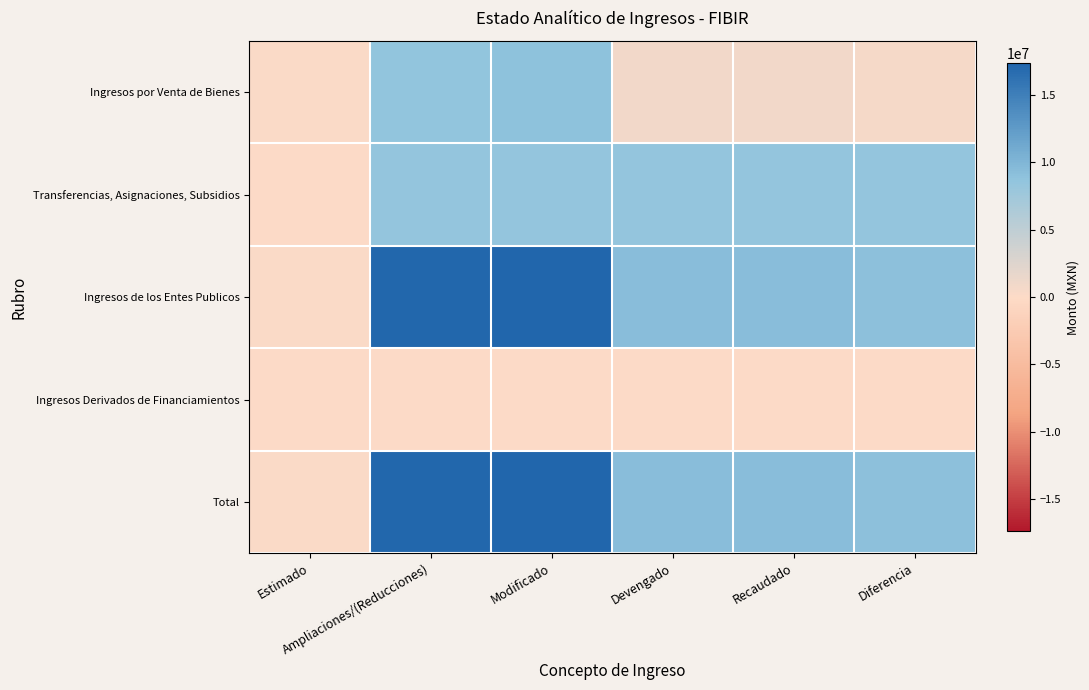

Reading right to left, extract all data points from this chart.

Ingresos por Venta de Bienes: Diferencia=623607.7	Recaudado=873607.7	Devengado=873607.7	Modificado=8940339.3	Ampliaciones/(Reducciones)=8690339.3	Estimado=250000.0
Transferencias, Asignaciones, Subsidios: Diferencia=8446144.1	Recaudado=8446144.1	Devengado=8446144.1	Modificado=8446144.1	Ampliaciones/(Reducciones)=8446144.1	Estimado=0.0
Ingresos de los Entes Publicos: Diferencia=9069751.8	Recaudado=9319751.8	Devengado=9319751.8	Modificado=17386483.4	Ampliaciones/(Reducciones)=17136483.4	Estimado=250000.0
Ingresos Derivados de Financiamientos: Diferencia=0.0	Recaudado=0.0	Devengado=0.0	Modificado=0.0	Ampliaciones/(Reducciones)=0.0	Estimado=0.0
Total: Diferencia=9069751.8	Recaudado=9319751.8	Devengado=9319751.8	Modificado=17386483.4	Ampliaciones/(Reducciones)=17136483.4	Estimado=250000.0